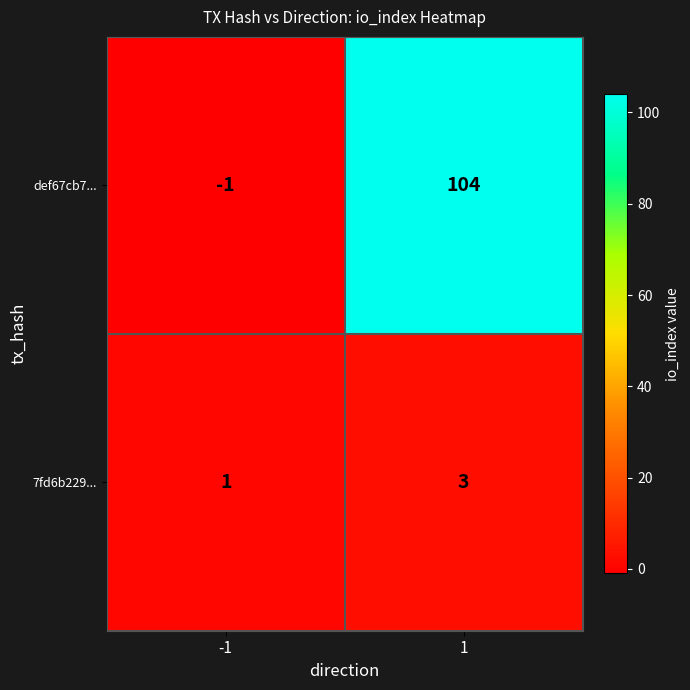

The def67cb7... series shows -2 at -1. True or false?

False